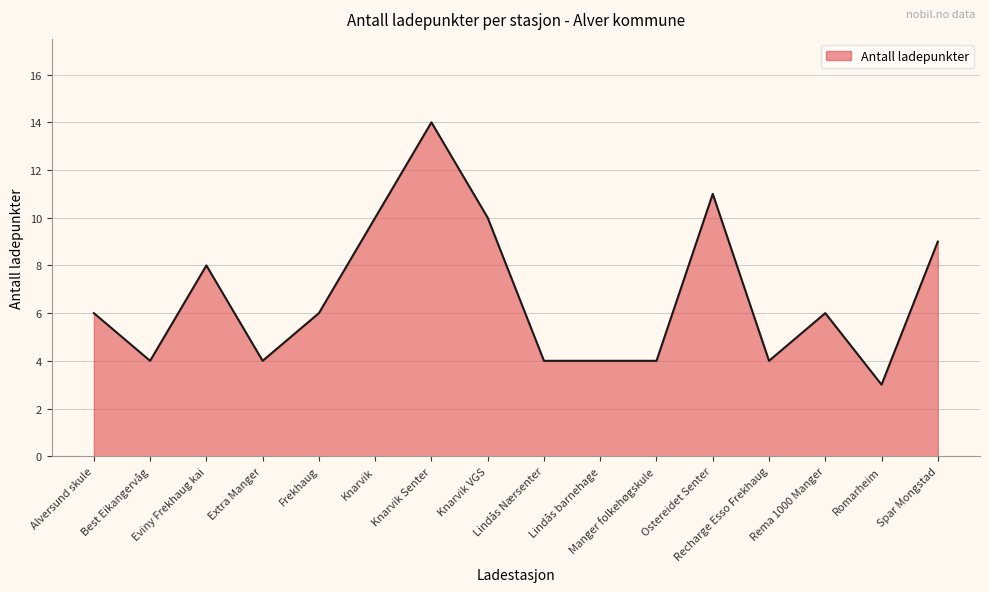

Is it true that the value at Rema 1000 Manger is 6?

True